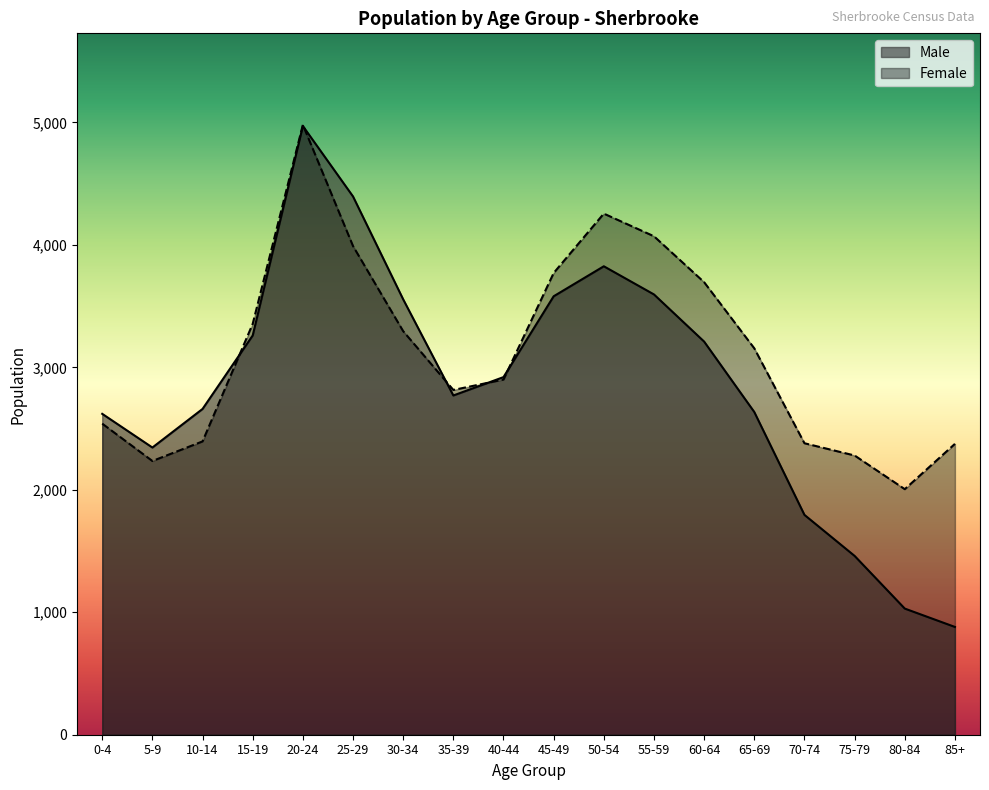

How many categories are shown in the chart?

18